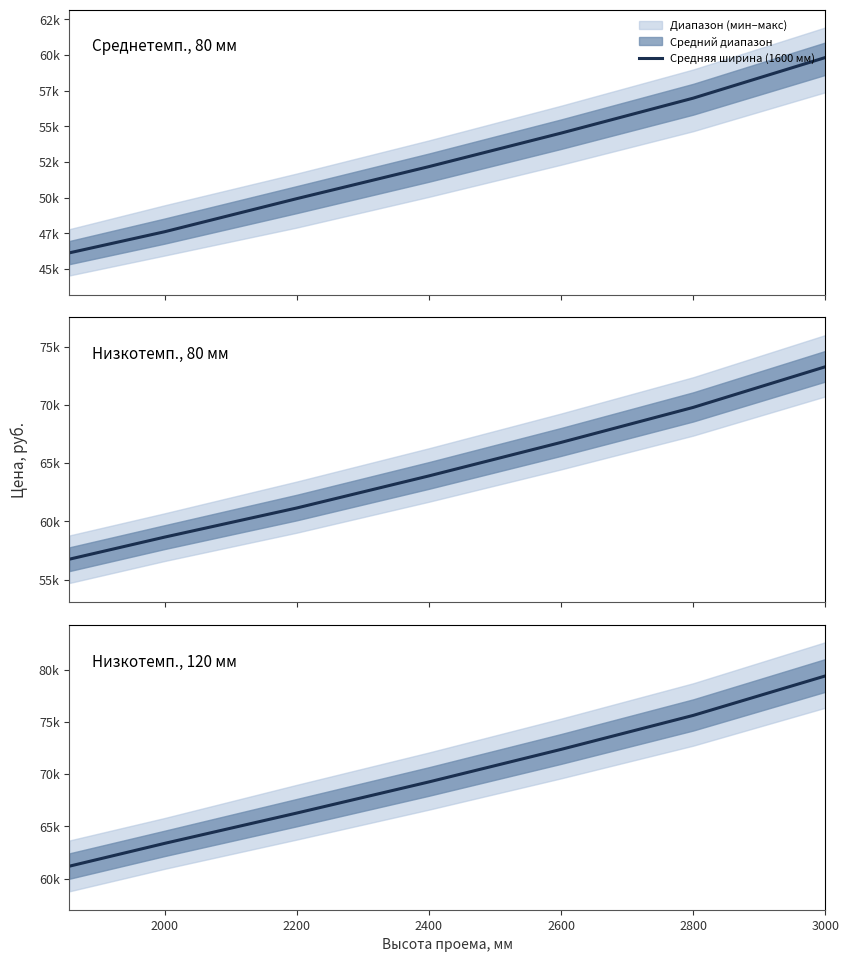

At which label is the value closest to 70300?

2400